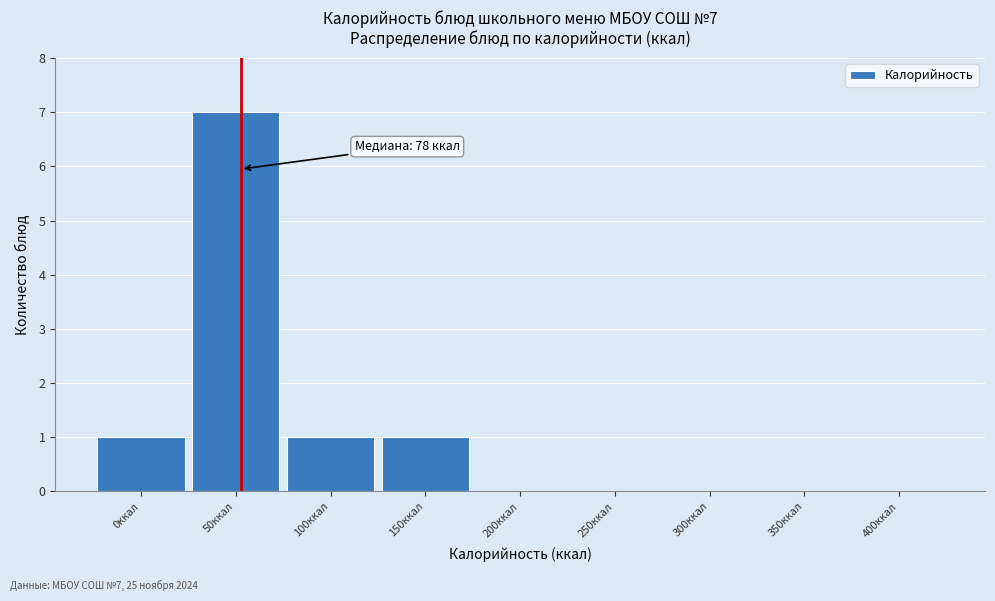

Reading right to left, extract all data points from this chart.

400ккал=0	350ккал=0	300ккал=0	250ккал=0	200ккал=0	150ккал=1	100ккал=1	50ккал=7	0ккал=1